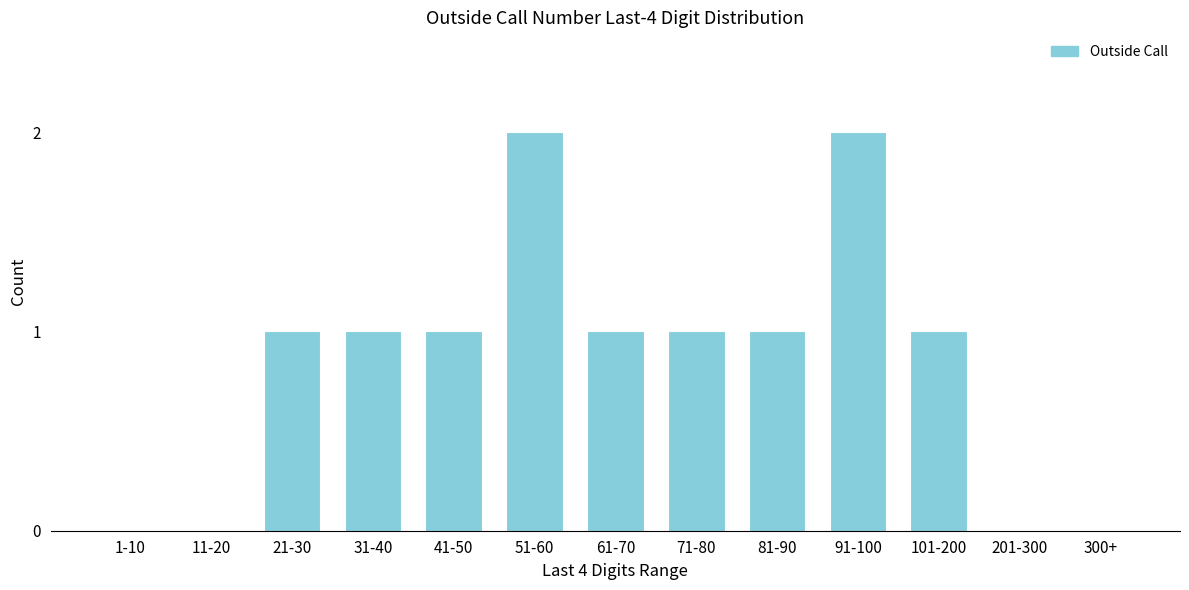

Reading right to left, extract all data points from this chart.

300+=0	201-300=0	101-200=1	91-100=2	81-90=1	71-80=1	61-70=1	51-60=2	41-50=1	31-40=1	21-30=1	11-20=0	1-10=0